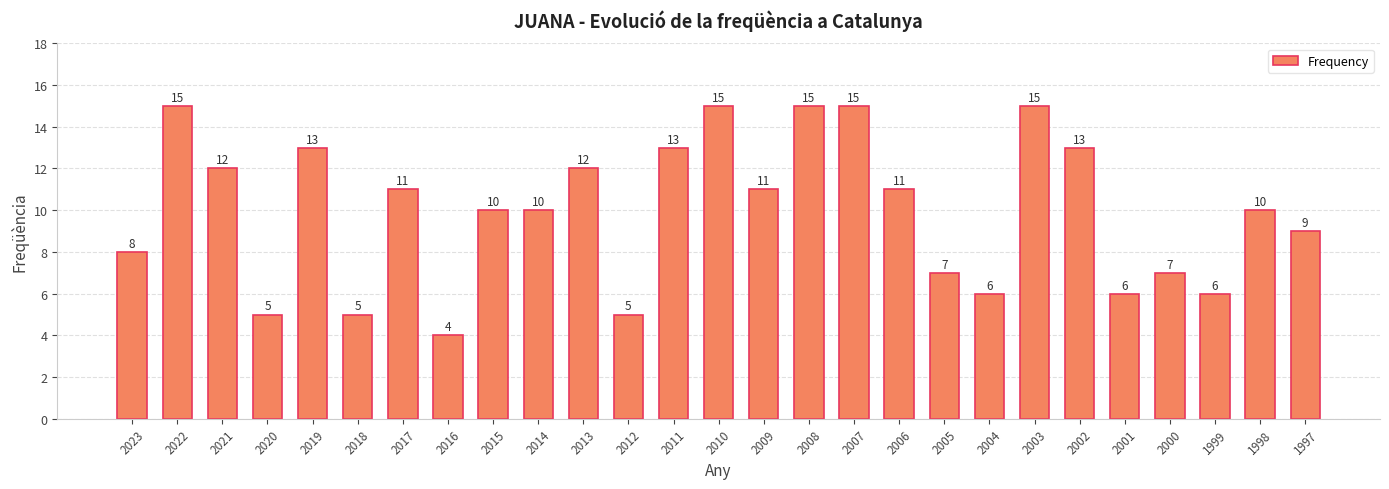

Reading left to right, what are all the values shown in this chart?

2023=8	2022=15	2021=12	2020=5	2019=13	2018=5	2017=11	2016=4	2015=10	2014=10	2013=12	2012=5	2011=13	2010=15	2009=11	2008=15	2007=15	2006=11	2005=7	2004=6	2003=15	2002=13	2001=6	2000=7	1999=6	1998=10	1997=9